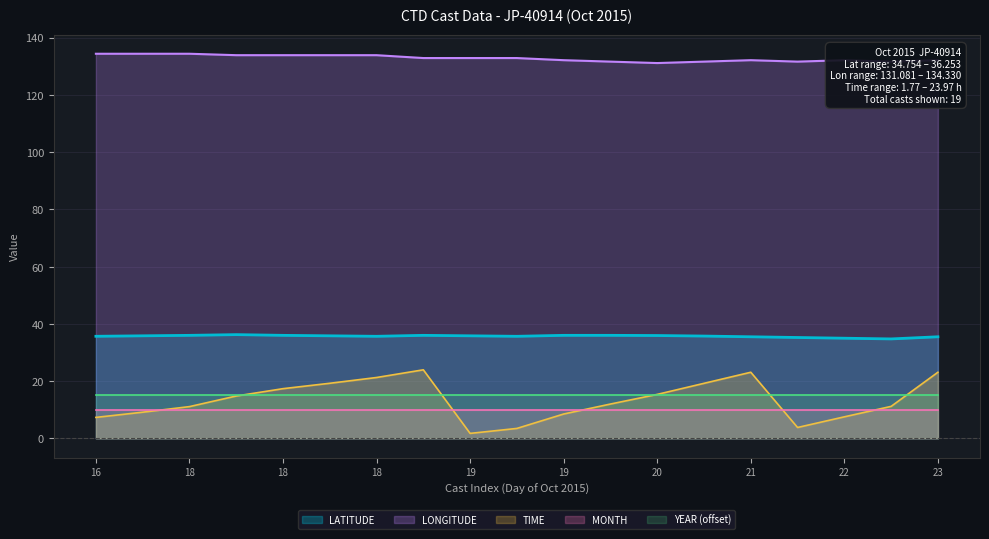

Does the chart have visible grid lines?

Yes